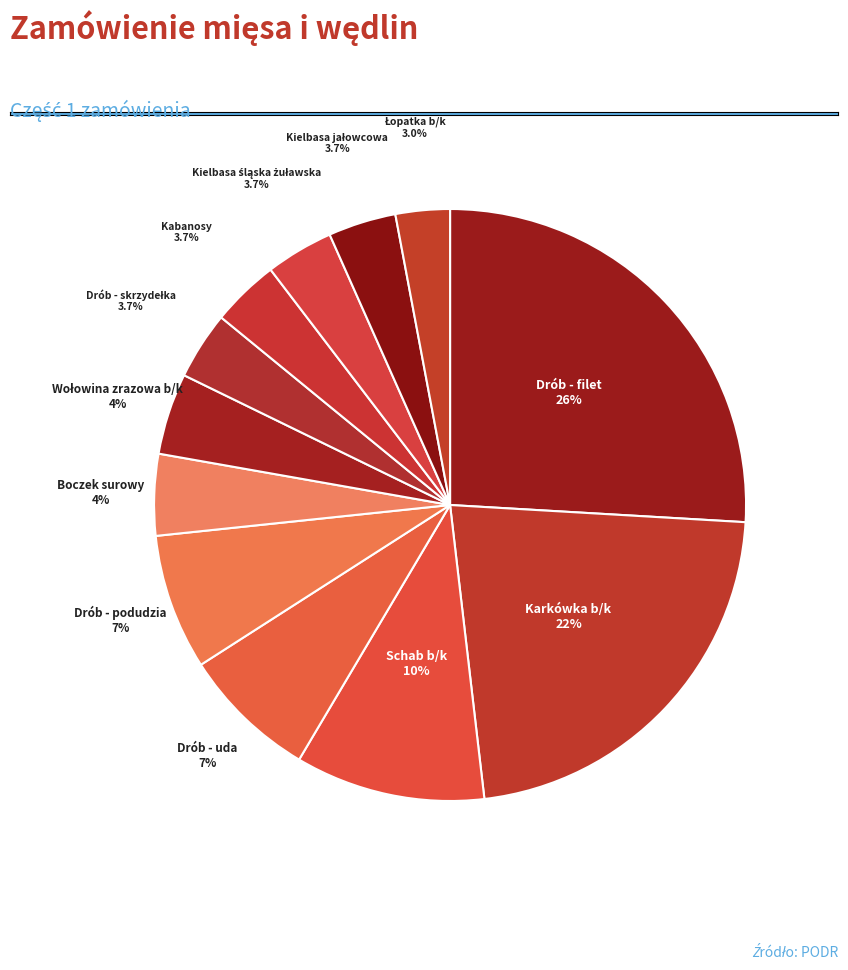

Is the sum of Schab b/k and Kabanosy greater than half?

No